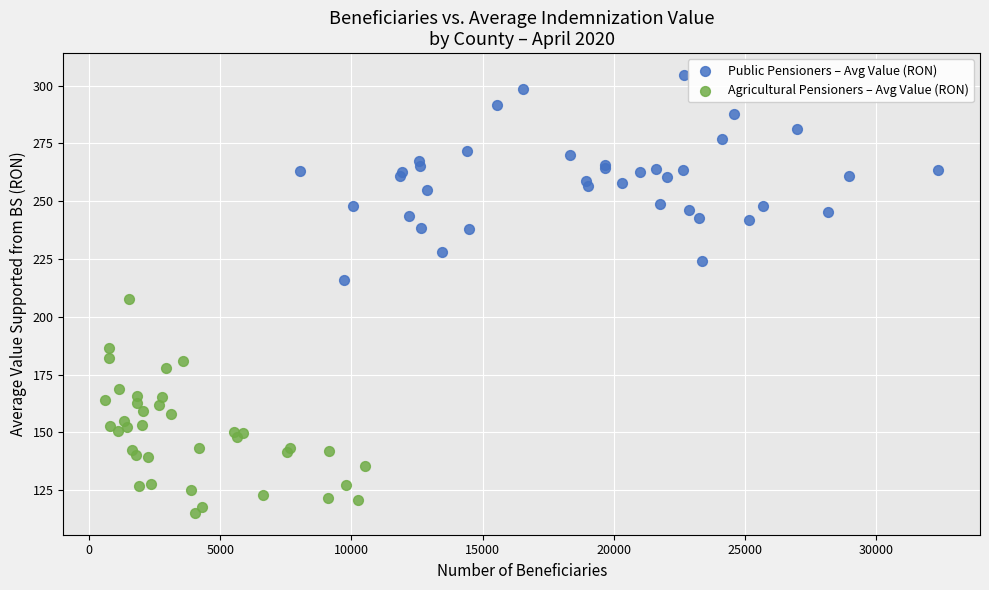

Which series reaches the minimum Y coordinate?

Agricultural Pensioners – Avg Value (RON)